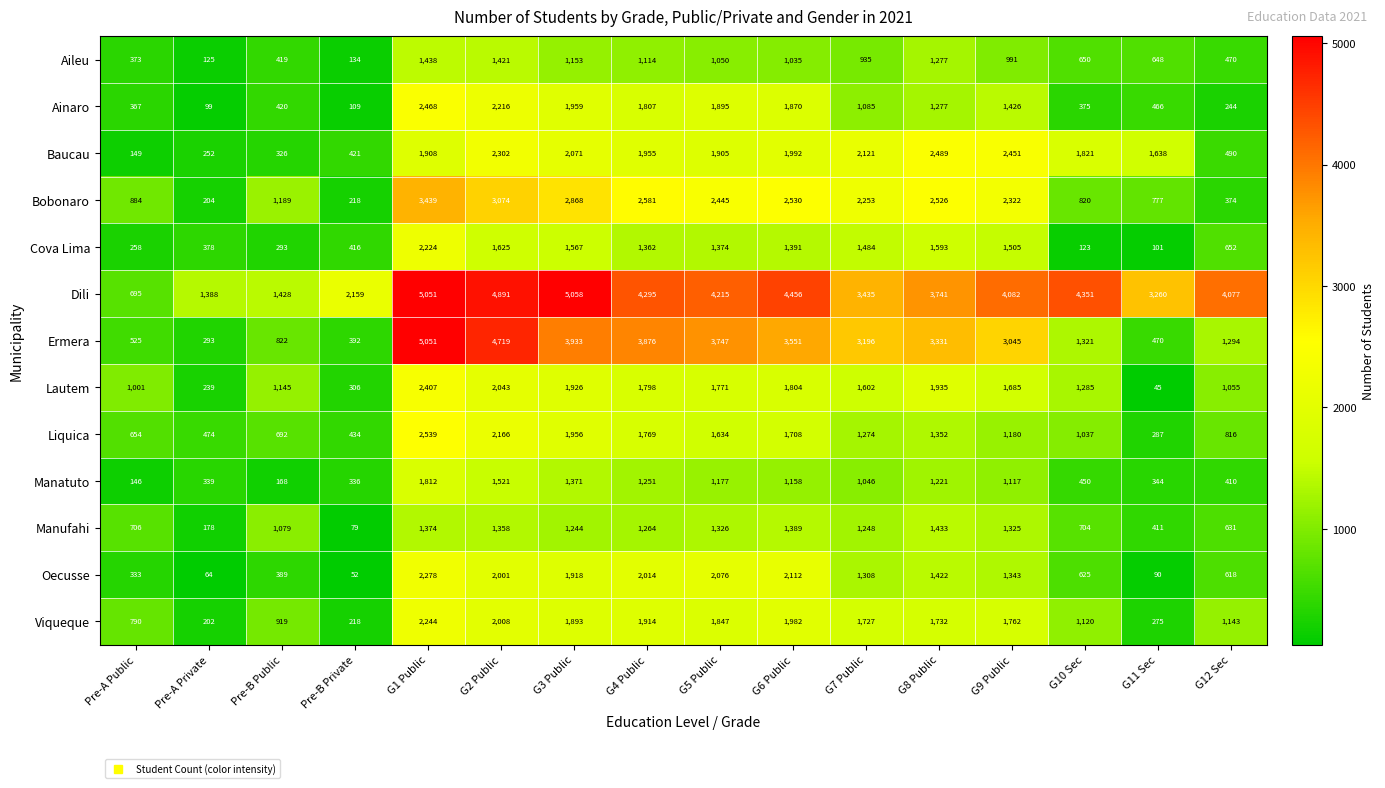

What is the maximum value shown in the chart?

5058